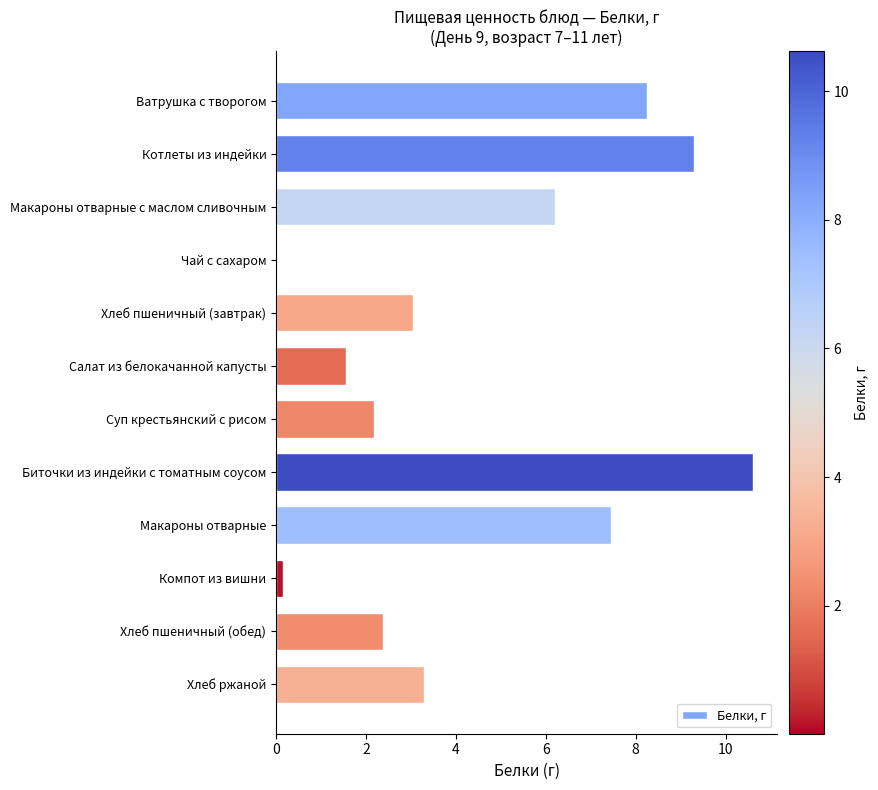

What is the sum of the values at Котлеты из индейки and Биточки из индейки с томатным соусом?

19.9